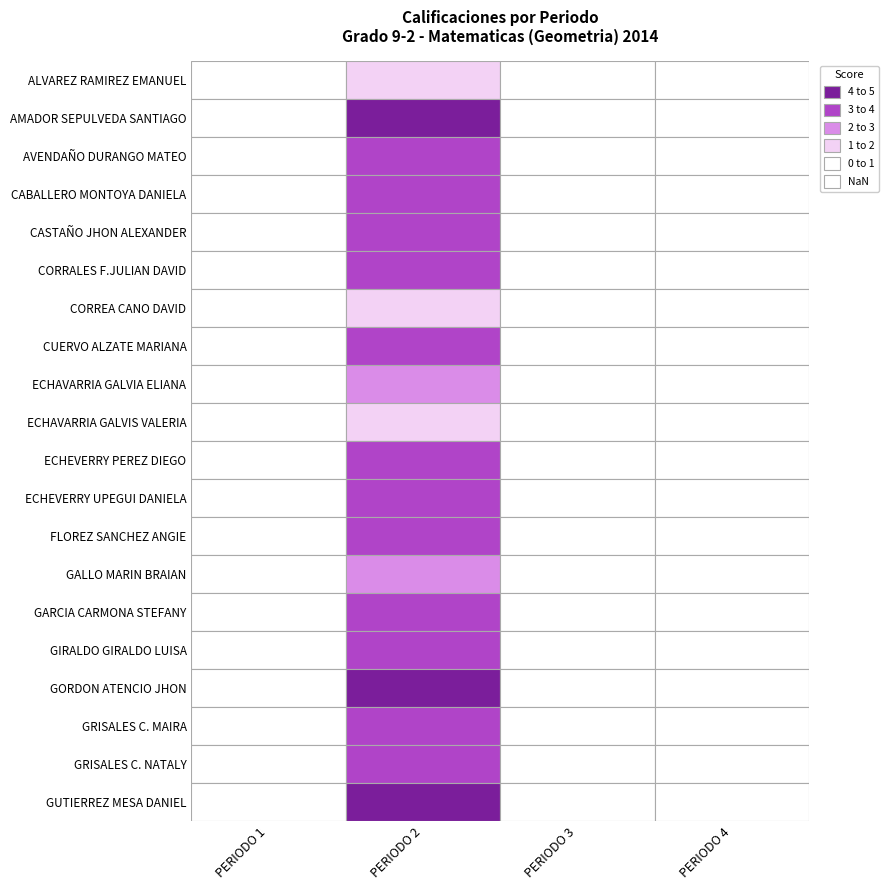

True or false: GRISALES C. NATALY has a value of 3.0 at PERIODO 2.

True